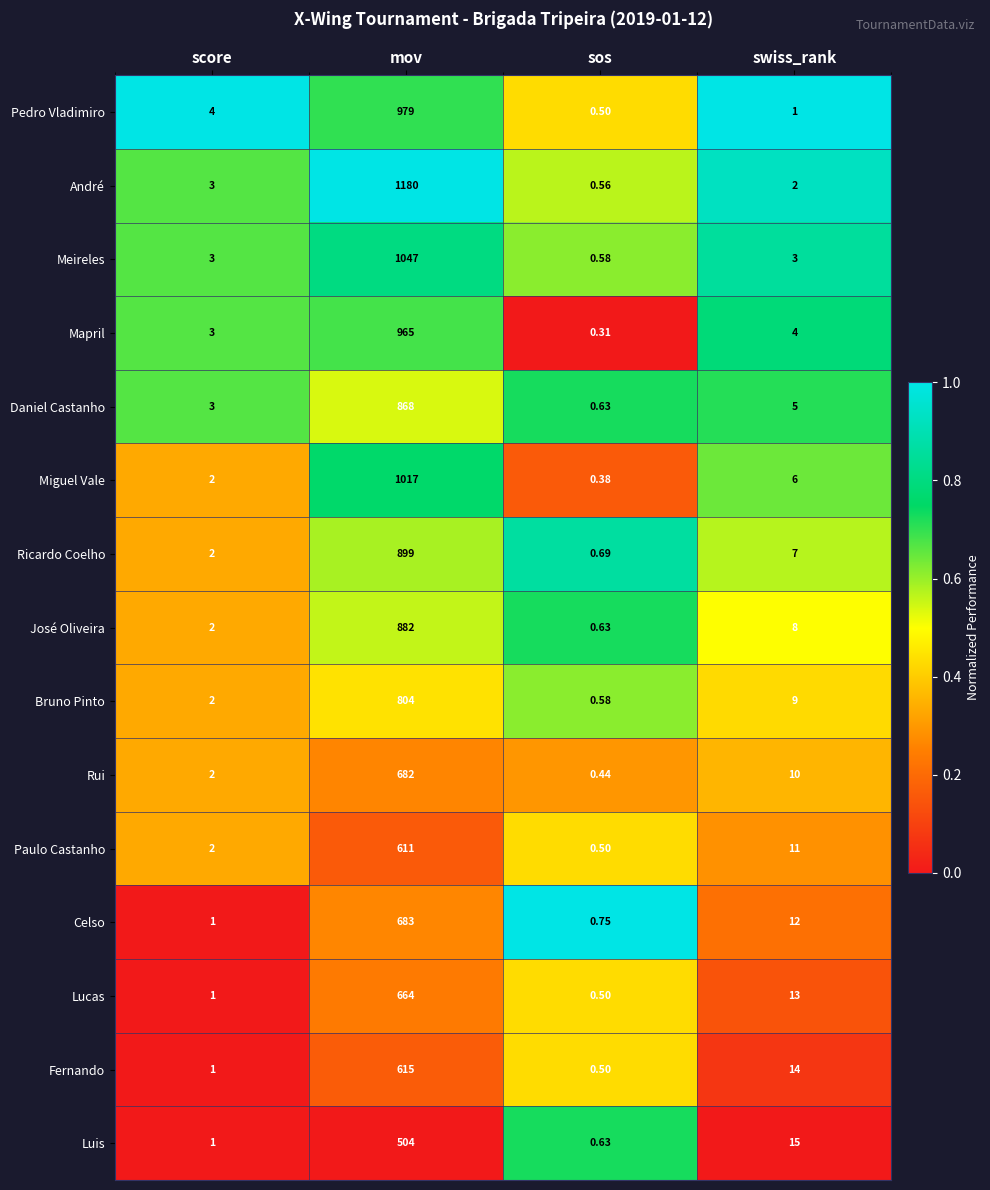

What is the spread (max minus min) of values at swiss_rank?

14.0